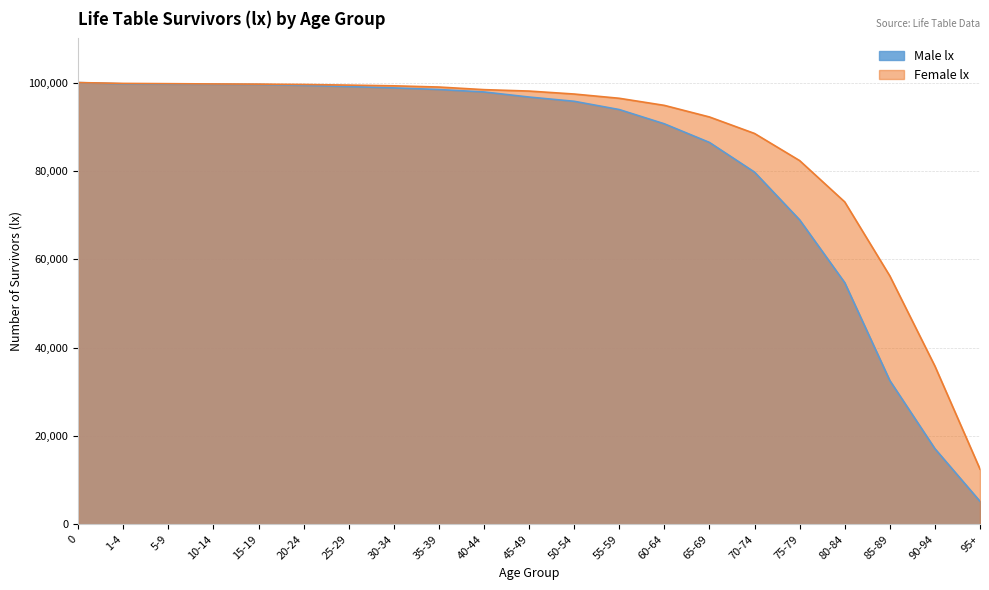

Is it true that Male lx equals 100000 at 0?

True